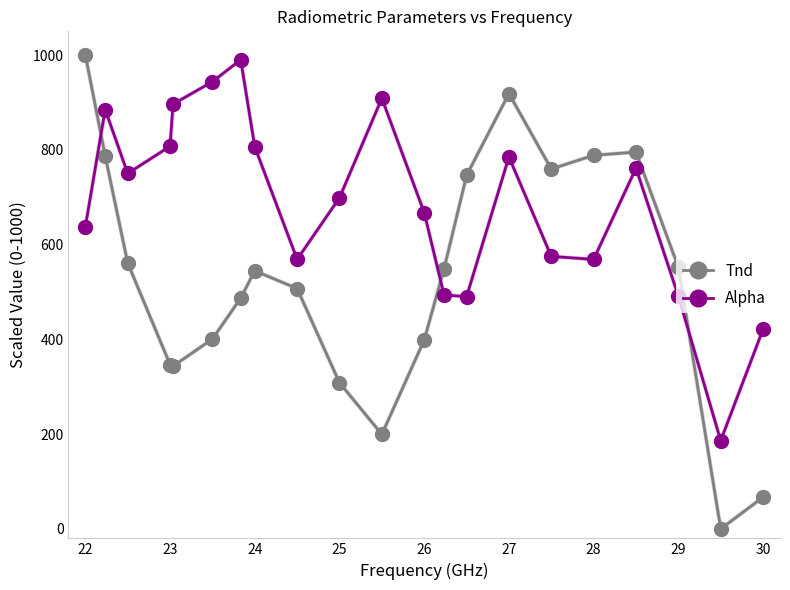

True or false: Tnd has a value of 556.1 at 23.

False